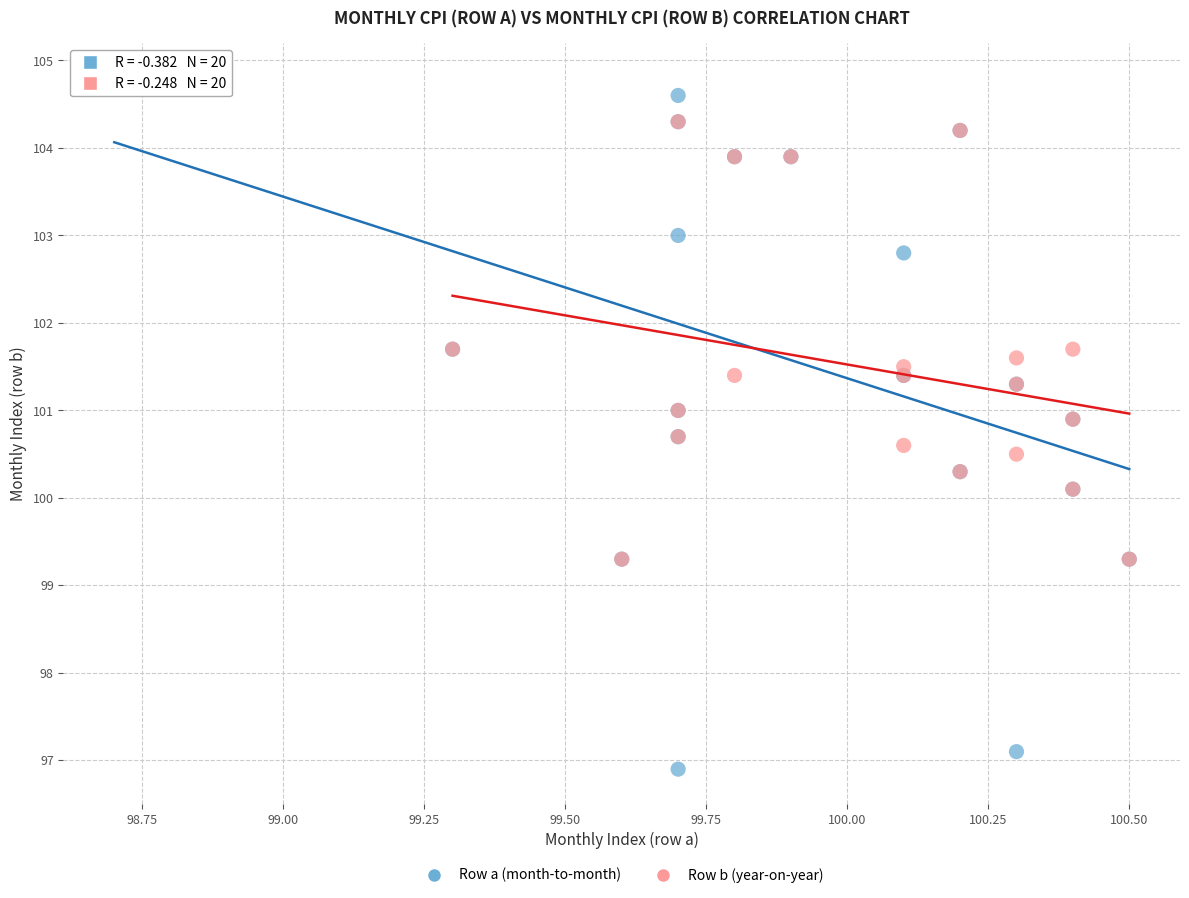

Which series has the widest spread of Y values?

Row a (month-to-month)